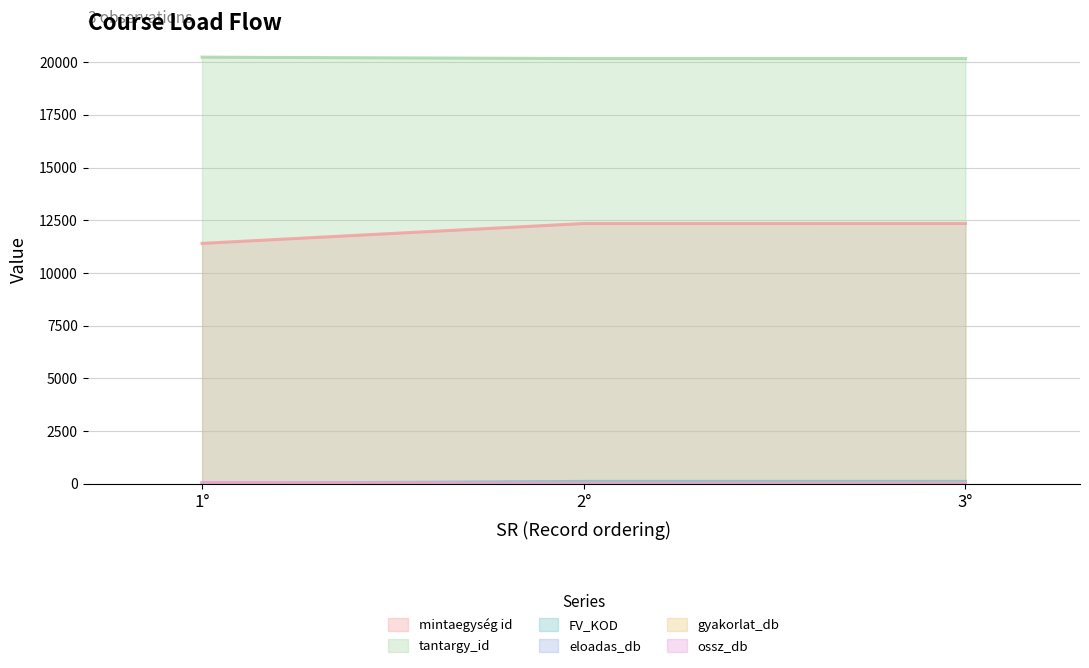

Which series has the largest total across all categories?

tantargy_id